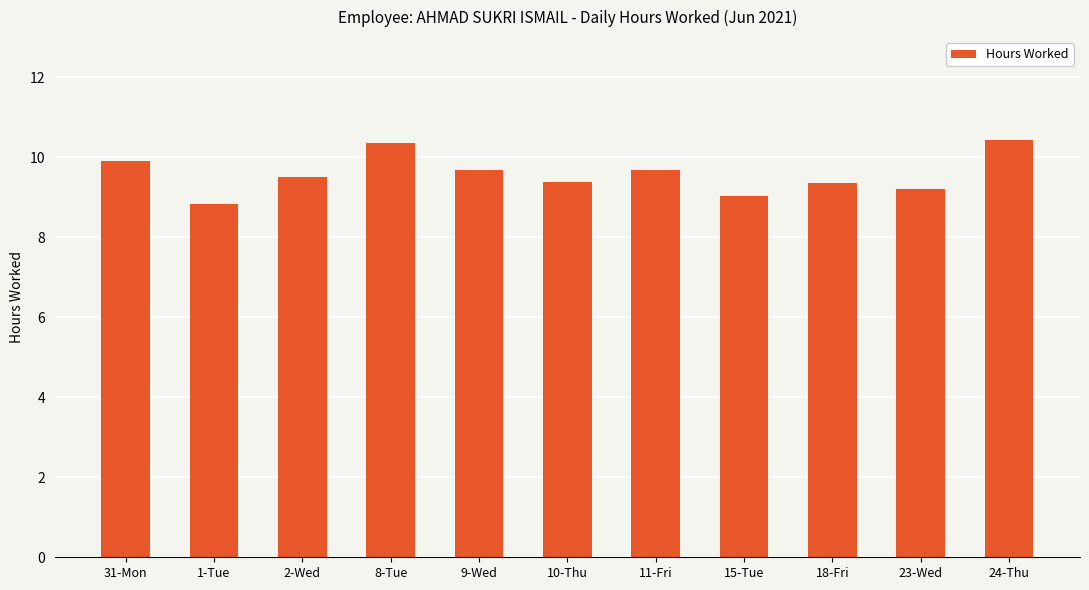

What is the label of the 11th bar from the right?

31-Mon